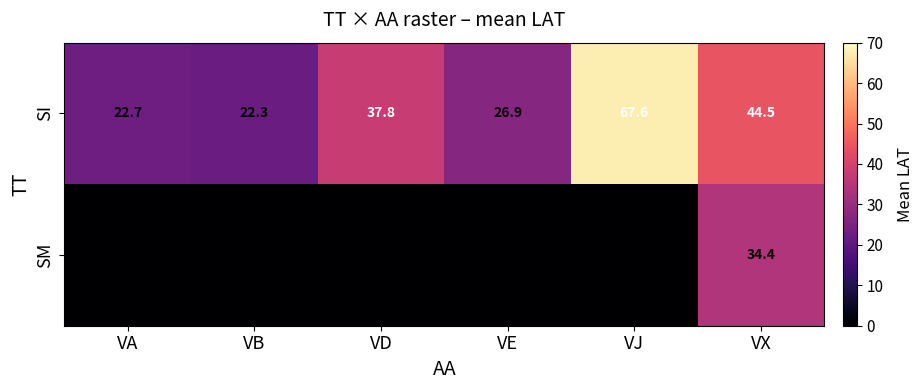

How many data points does each series have?

6